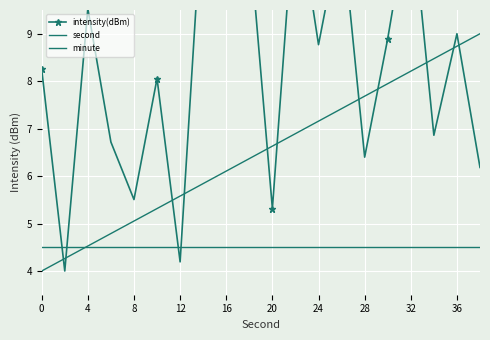

Rank the series by their average value, from lowest to highest.

minute, second, intensity(dBm)